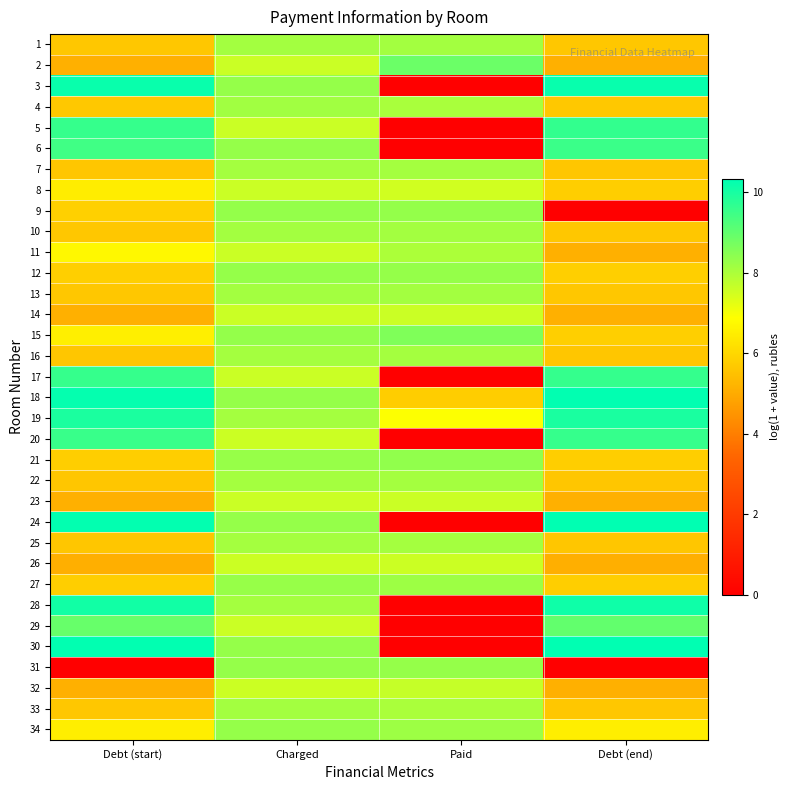

Reading left to right, list all the values displayed in this chart.

1: Debt (start)=5.6	Charged=8.1	Paid=8.1	Debt (end)=5.6
2: Debt (start)=5.1	Charged=7.6	Paid=8.9	Debt (end)=5.1
3: Debt (start)=10.2	Charged=8.3	Paid=0.0	Debt (end)=10.2
4: Debt (start)=5.6	Charged=8.1	Paid=8.0	Debt (end)=5.6
5: Debt (start)=9.6	Charged=7.6	Paid=0.0	Debt (end)=9.6
6: Debt (start)=9.5	Charged=8.3	Paid=0.0	Debt (end)=9.5
7: Debt (start)=5.6	Charged=8.1	Paid=8.1	Debt (end)=5.6
8: Debt (start)=6.5	Charged=7.6	Paid=7.5	Debt (end)=5.8
9: Debt (start)=5.8	Charged=8.3	Paid=8.3	Debt (end)=0.0
10: Debt (start)=5.6	Charged=8.1	Paid=8.1	Debt (end)=5.6
11: Debt (start)=6.7	Charged=7.6	Paid=8.0	Debt (end)=5.1
12: Debt (start)=5.8	Charged=8.3	Paid=8.3	Debt (end)=5.8
13: Debt (start)=5.6	Charged=8.1	Paid=8.1	Debt (end)=5.6
14: Debt (start)=5.1	Charged=7.6	Paid=7.6	Debt (end)=5.1
15: Debt (start)=6.5	Charged=8.3	Paid=8.6	Debt (end)=5.8
16: Debt (start)=5.6	Charged=8.1	Paid=8.1	Debt (end)=5.6
17: Debt (start)=9.6	Charged=7.6	Paid=0.0	Debt (end)=9.6
18: Debt (start)=10.3	Charged=8.3	Paid=5.8	Debt (end)=10.3
19: Debt (start)=9.9	Charged=8.1	Paid=6.9	Debt (end)=10.0
20: Debt (start)=9.6	Charged=7.6	Paid=0.0	Debt (end)=9.6
21: Debt (start)=5.8	Charged=8.3	Paid=8.4	Debt (end)=5.8
22: Debt (start)=5.6	Charged=8.1	Paid=8.1	Debt (end)=5.6
23: Debt (start)=5.1	Charged=7.6	Paid=7.6	Debt (end)=5.1
24: Debt (start)=10.3	Charged=8.3	Paid=0.0	Debt (end)=10.3
25: Debt (start)=5.6	Charged=8.1	Paid=8.1	Debt (end)=5.6
26: Debt (start)=5.1	Charged=7.6	Paid=7.6	Debt (end)=5.1
27: Debt (start)=5.8	Charged=8.3	Paid=8.2	Debt (end)=5.8
28: Debt (start)=10.1	Charged=8.1	Paid=0.0	Debt (end)=10.1
29: Debt (start)=8.9	Charged=7.6	Paid=0.0	Debt (end)=9.0
30: Debt (start)=10.3	Charged=8.3	Paid=0.0	Debt (end)=10.3
31: Debt (start)=0.0	Charged=8.3	Paid=8.3	Debt (end)=0.0
32: Debt (start)=5.1	Charged=7.6	Paid=7.7	Debt (end)=5.1
33: Debt (start)=5.6	Charged=8.1	Paid=8.0	Debt (end)=5.6
34: Debt (start)=6.5	Charged=8.3	Paid=8.2	Debt (end)=6.5